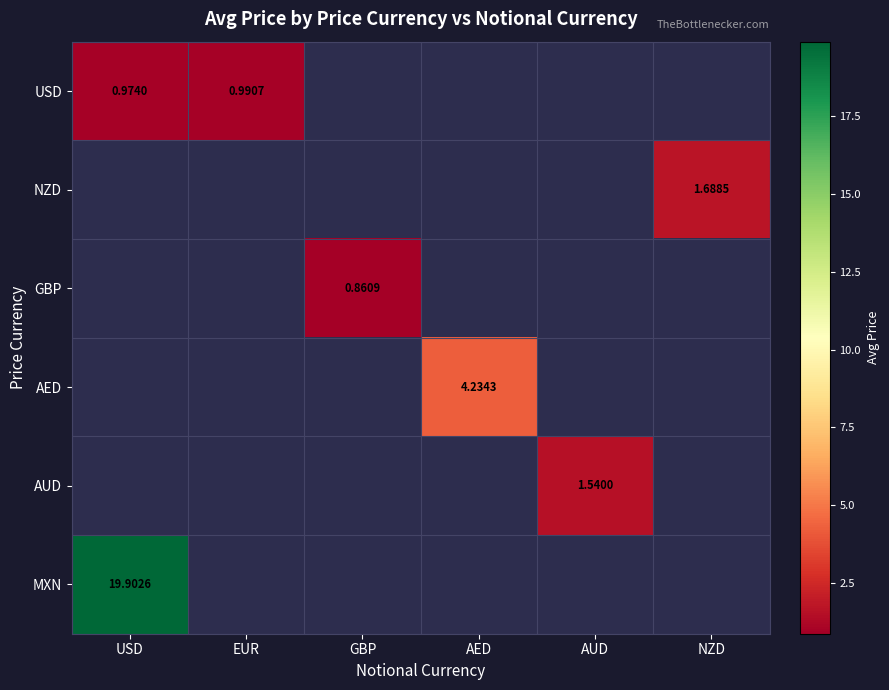

What is the maximum value shown in the chart?

19.9